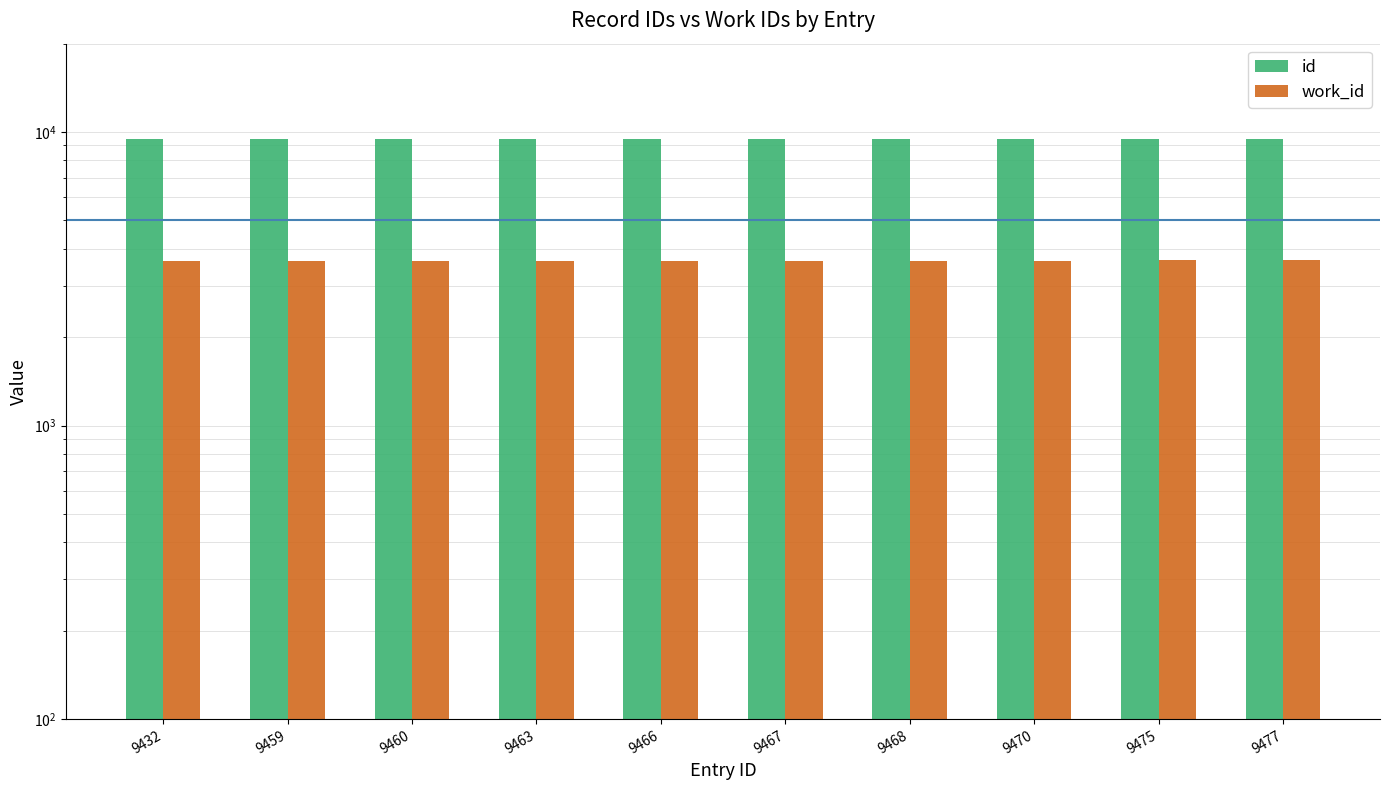

Is it true that work_id equals 2383 at 9477?

False